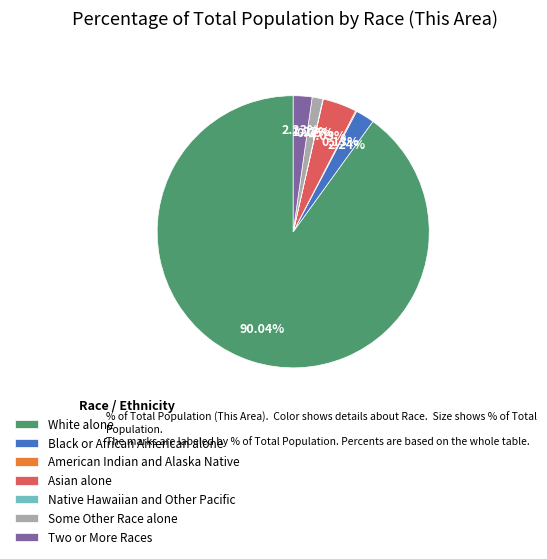

Is there any slice that represents more than half of the pie?

Yes